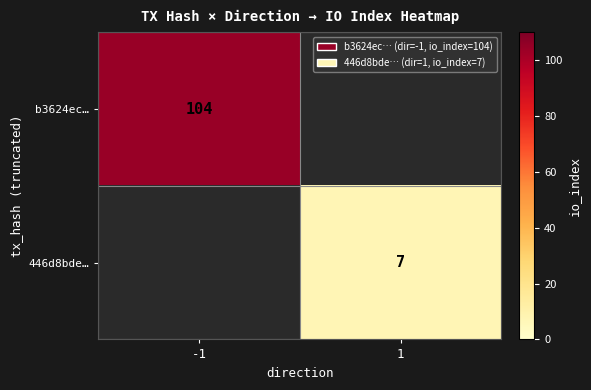

The value of 446d8bde… at 1 is 7. True or false?

True